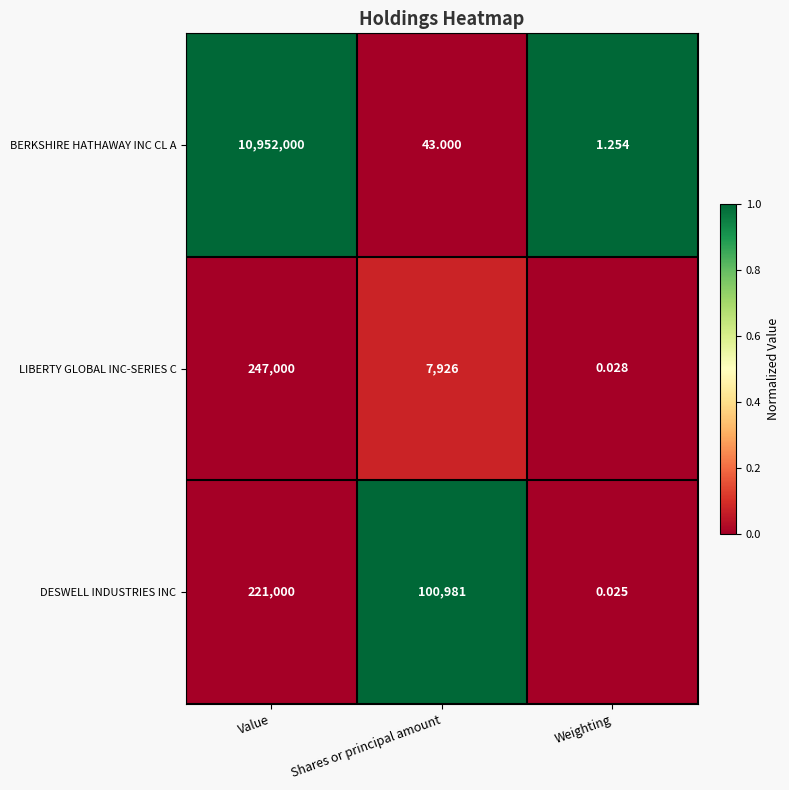

Which category has the highest value across all series?

Value